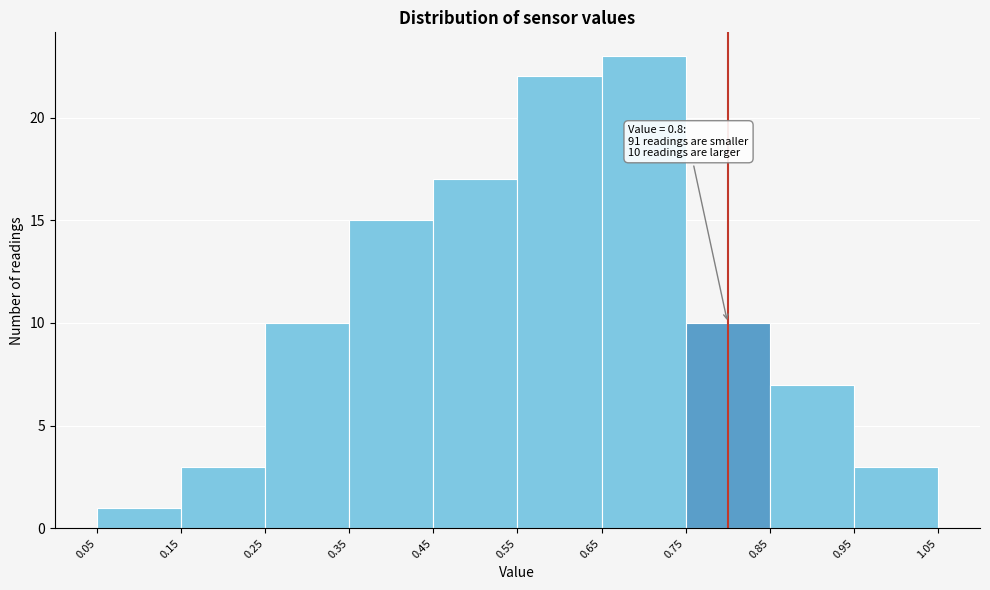

Which range on the x-axis has the tallest bar?

0.65 to 0.75